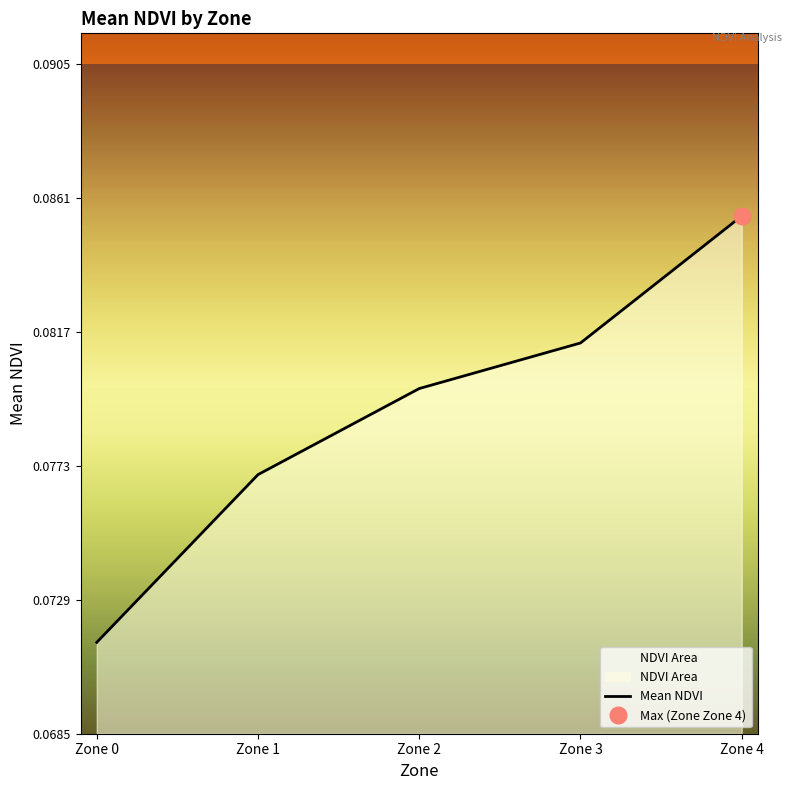

Rank the categories by value from lowest to highest.

Zone 0, Zone 1, Zone 2, Zone 3, Zone 4